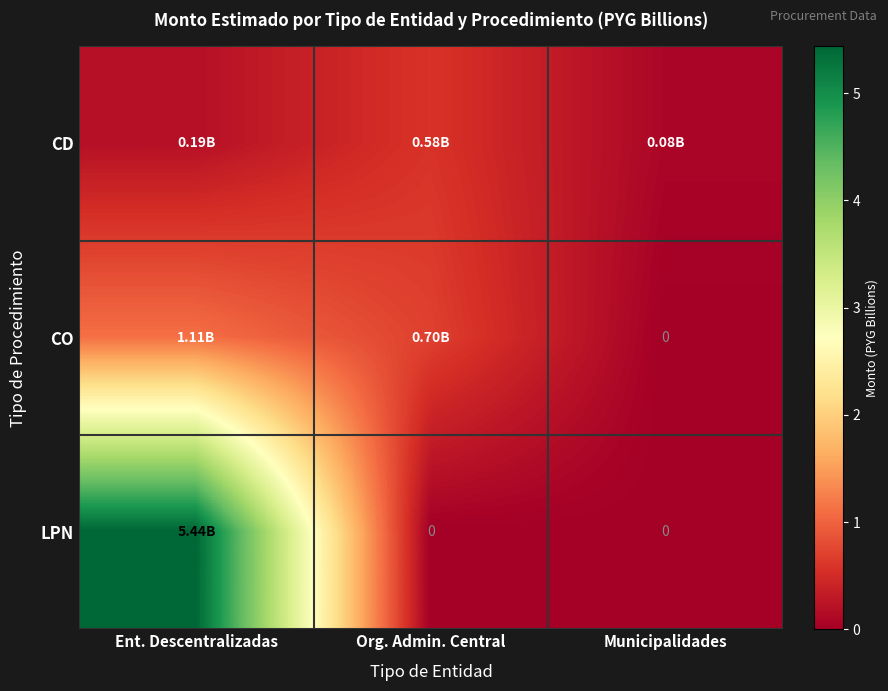

True or false: LPN has a value of -2.6 at Org. Admin. Central.

False